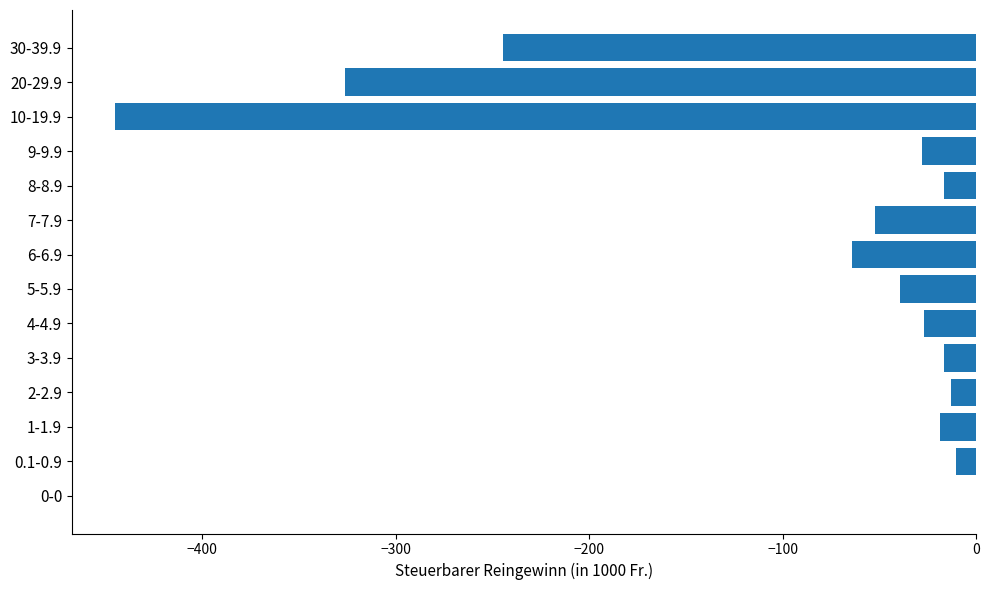

At which label is the value closest to -222?

30-39.9